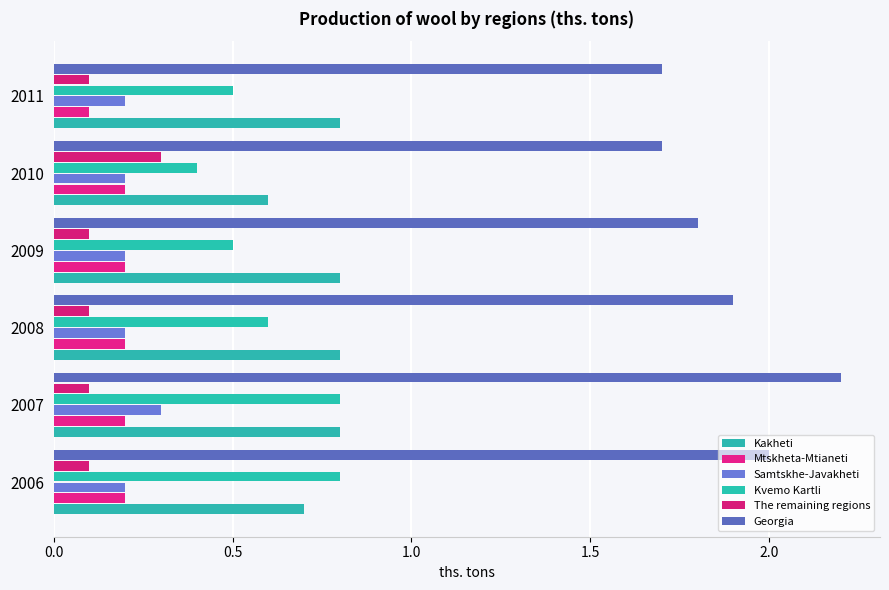

How many categories are shown in the chart?

6